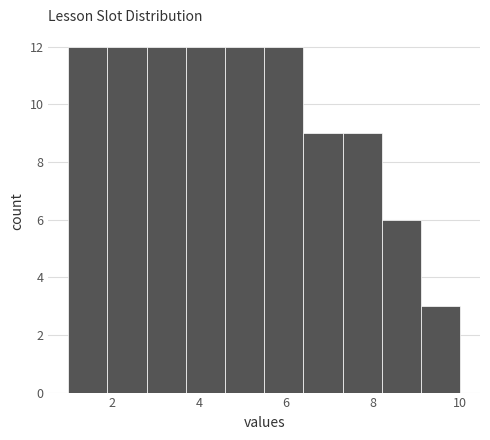

Reading left to right, transcribe this chart: for each bar, give the range it covers on the x-axis and its height. Neither the bar edges nor the heights are printed on the chart, so give them approximately, as read against the axes.

1.0 to 1.9: 12
1.9 to 2.8: 12
2.8 to 3.7: 12
3.7 to 4.6: 12
4.6 to 5.5: 12
5.5 to 6.4: 12
6.4 to 7.3: 9
7.3 to 8.2: 9
8.2 to 9.1: 6
9.1 to 10.0: 3